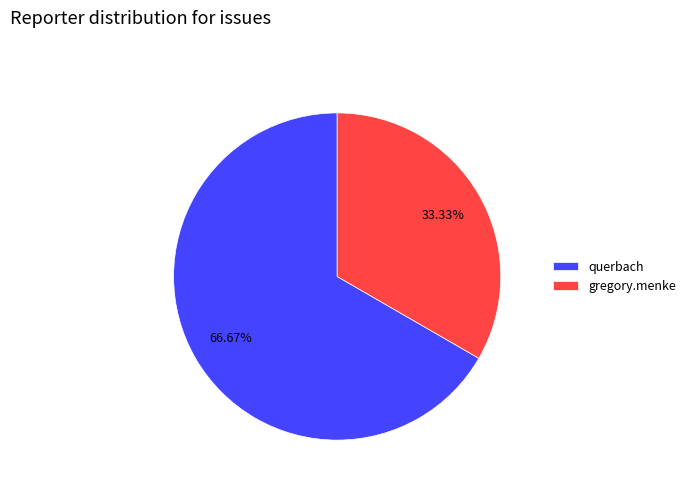

To the nearest percent, what percentage of the pie is querbach?

67%